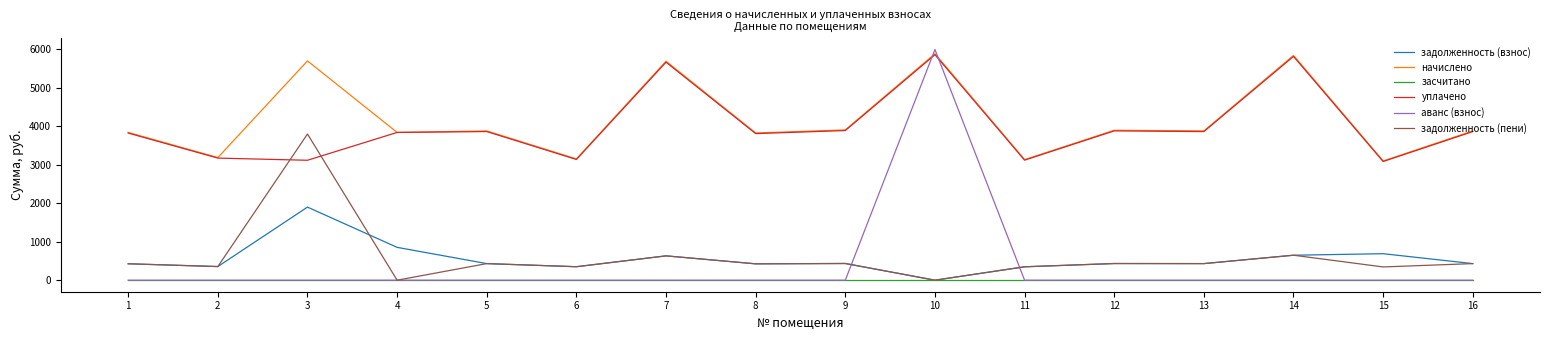

How many values in the начислено series exceed 3881?

9